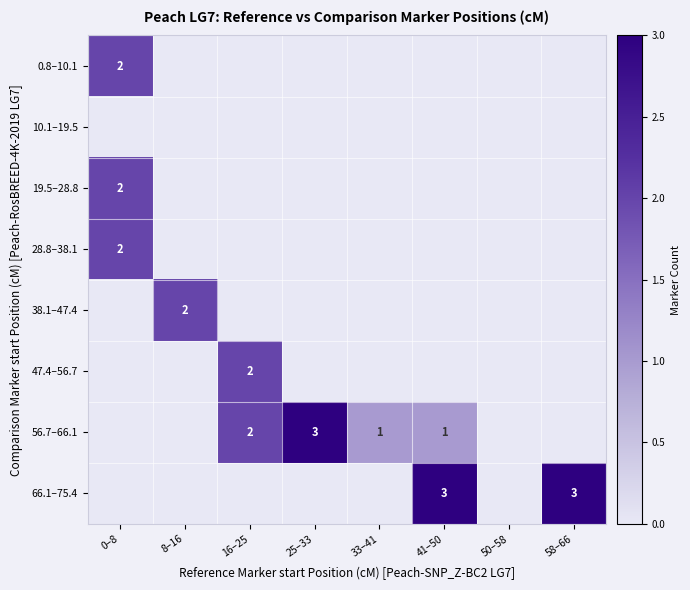

Which has a higher value, 58–66 or 0–8?

0–8